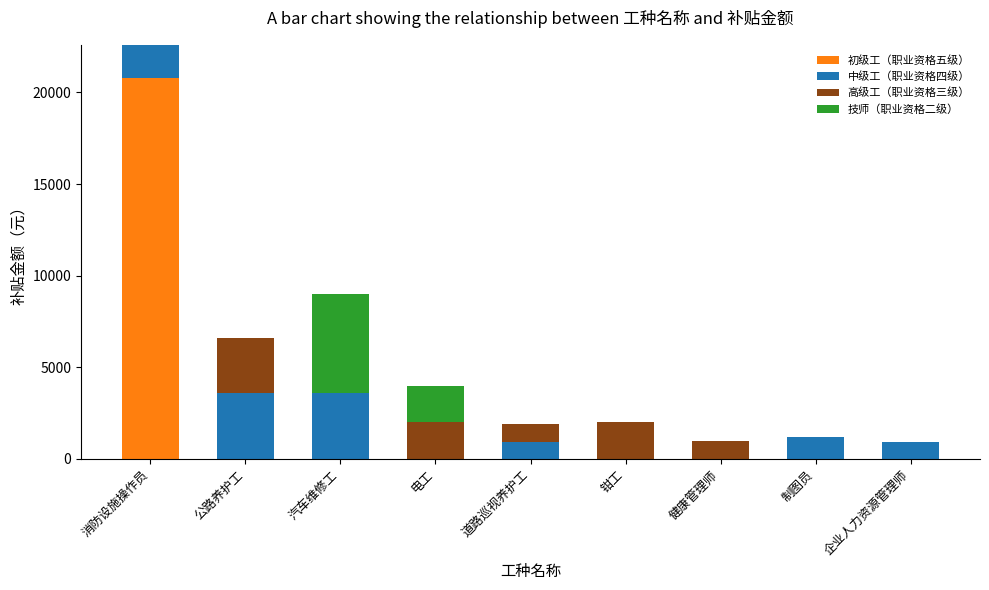

How many data points in 初级工（职业资格五级） are above 0?

1